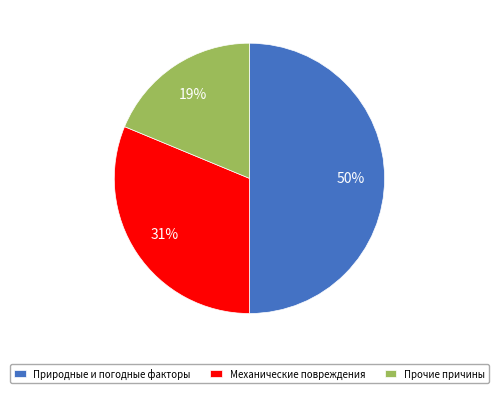

Does Механические повреждения represent more than half of the total?

No